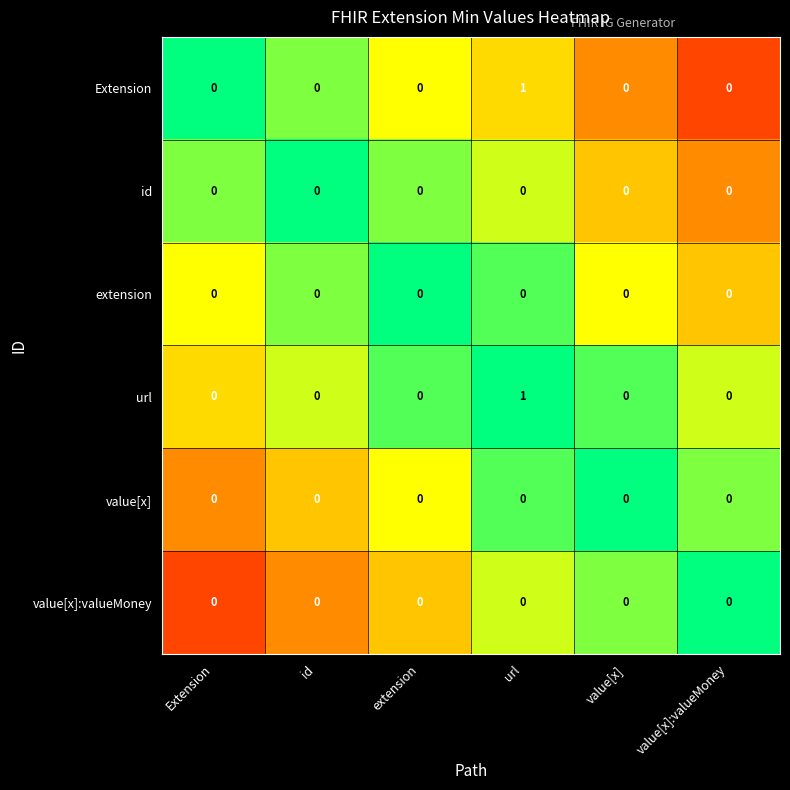

At which label does url reach its peak?

url